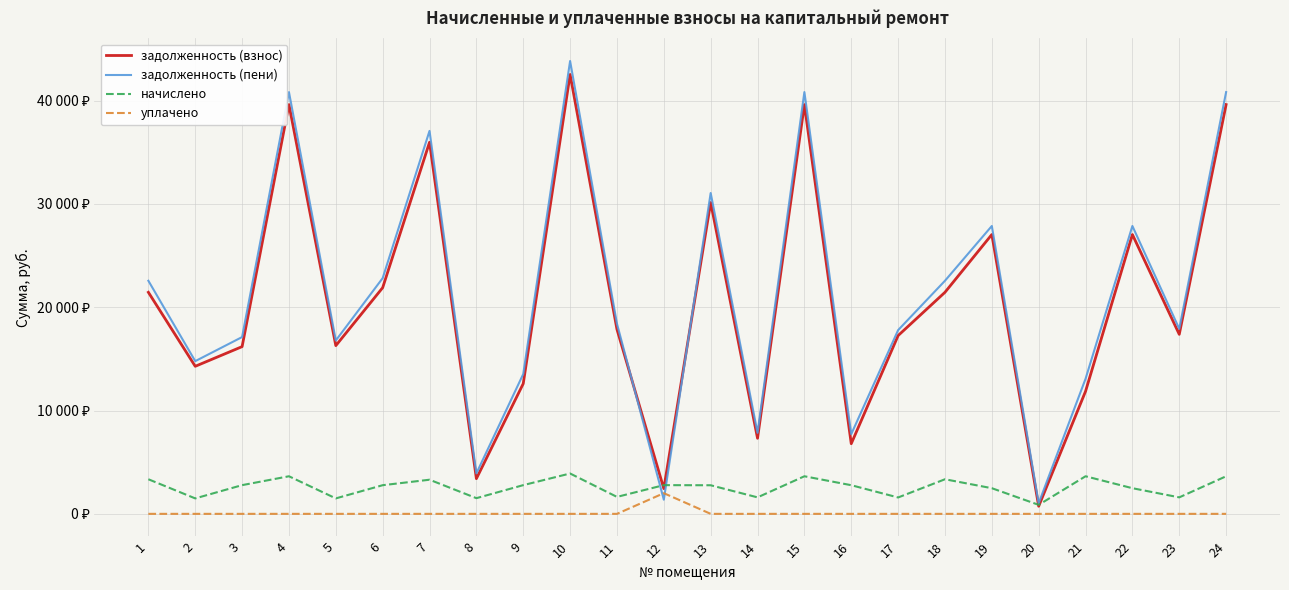

What are all the series names shown in the legend?

задолженность (взнос), задолженность (пени), начислено, уплачено